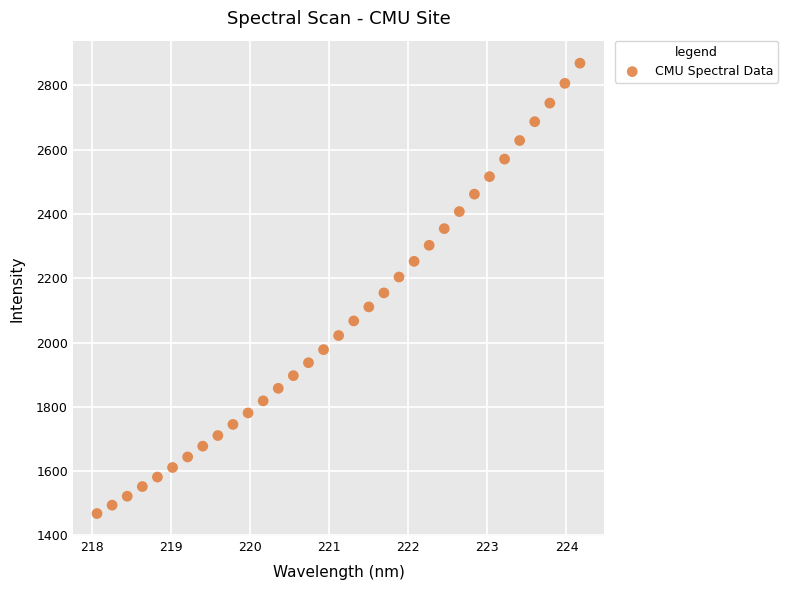

What is the range of X values (max minus min)?

6.1